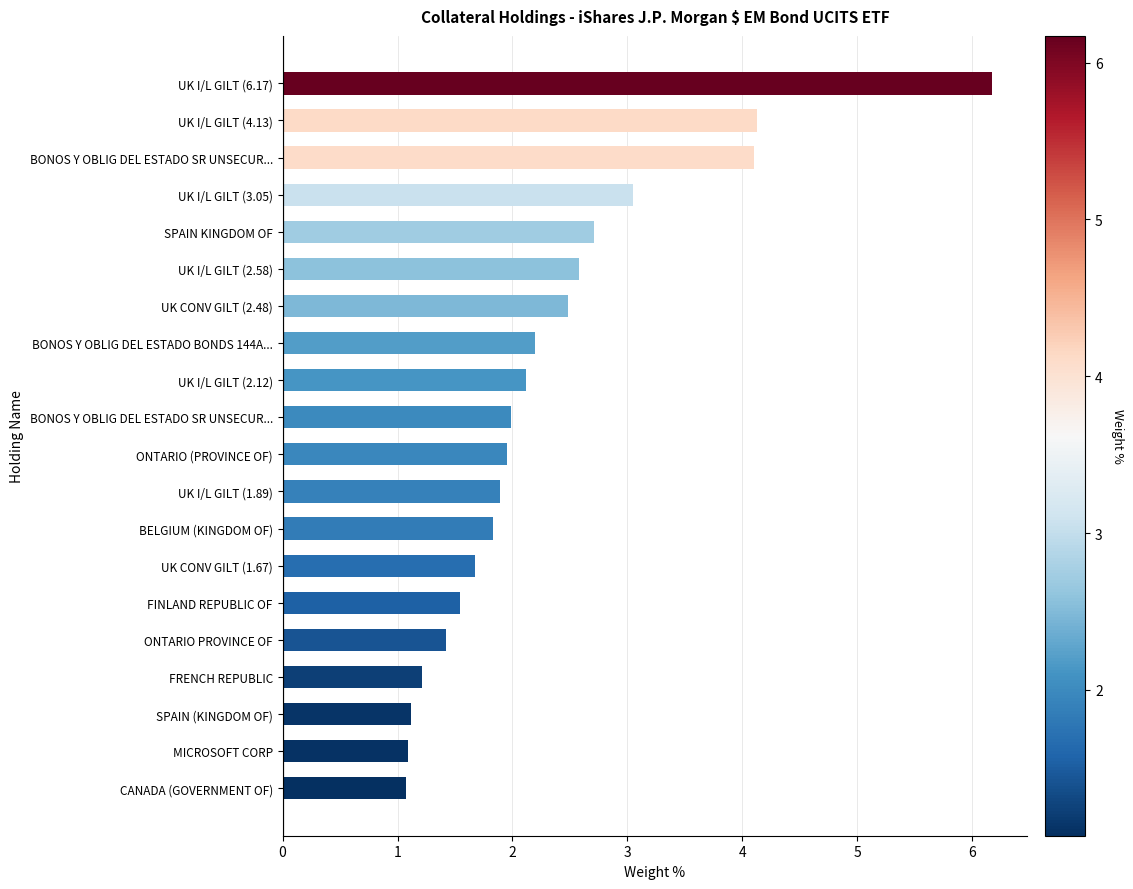

At which label is the value closest to 3?

UK I/L GILT (3.05)